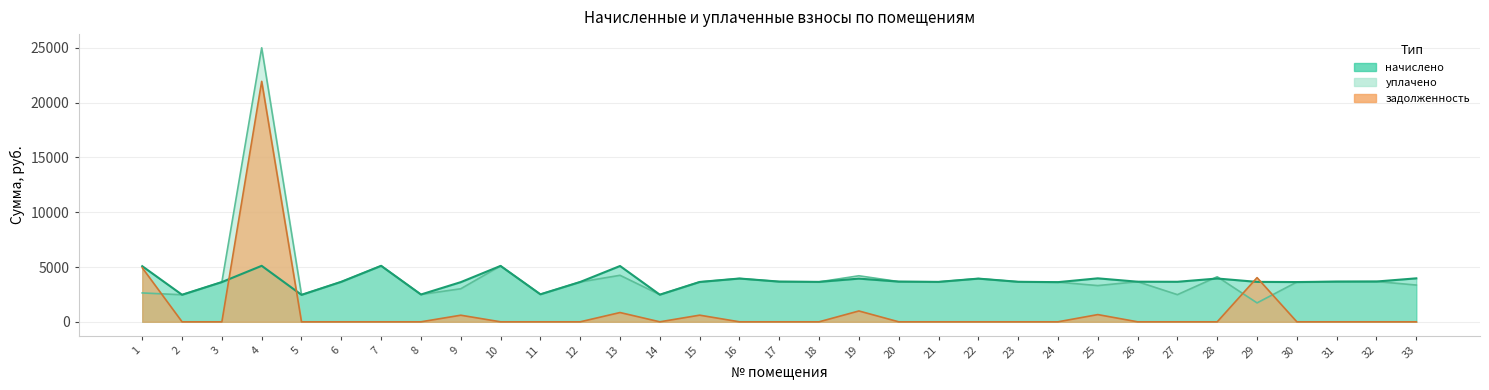

What is the total value across all series at 28?

8059.0